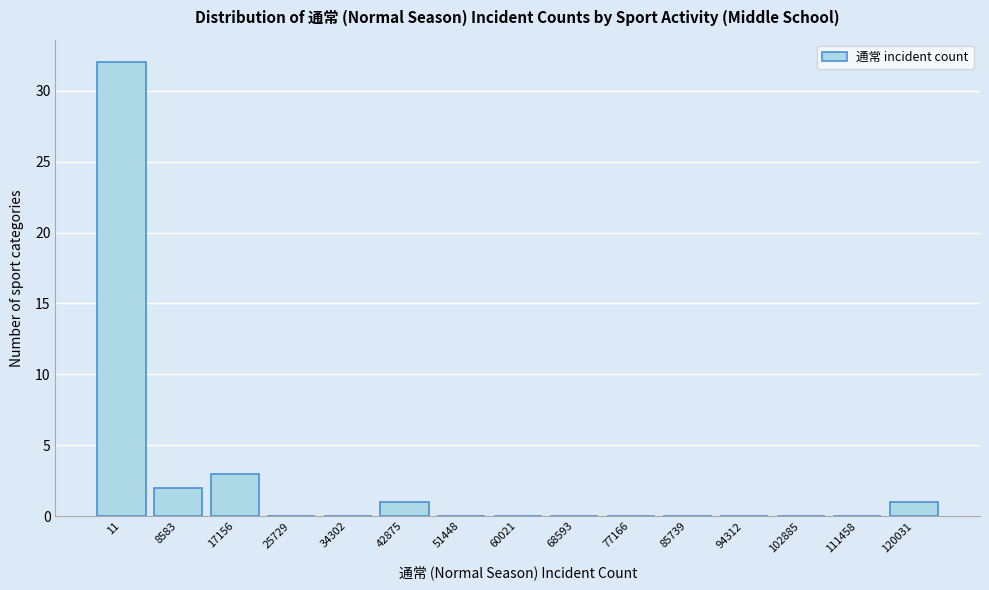

Reading left to right, list all the values displayed in this chart.

11=32	8583=2	17156=3	25729=0	34302=0	42875=1	51448=0	60021=0	68593=0	77166=0	85739=0	94312=0	102885=0	111458=0	120031=1